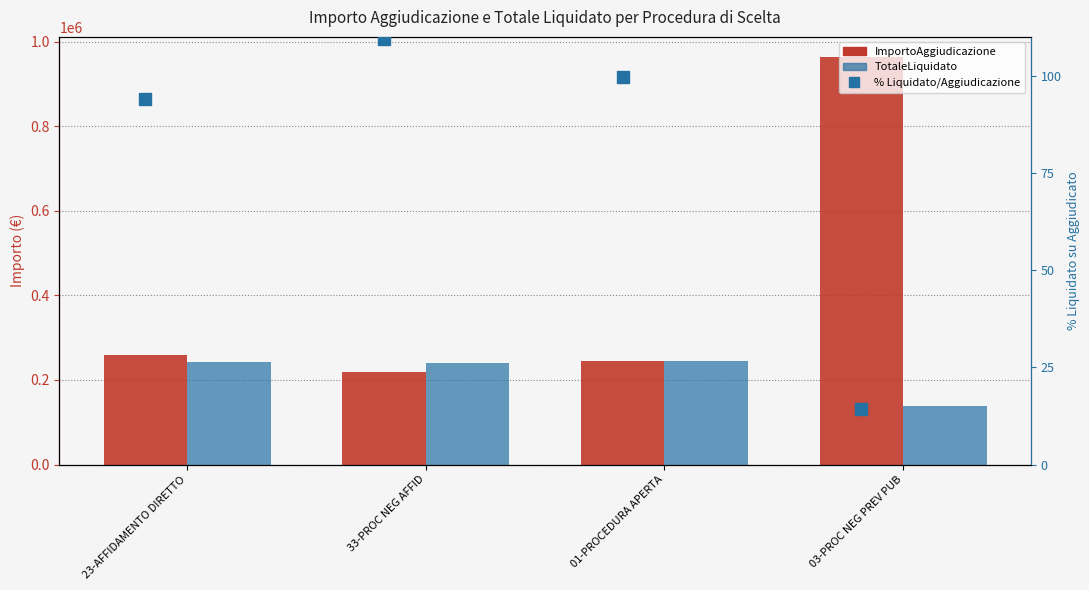

Read the ImportoAggiudicazione value at 01-PROCEDURA APERTA.

245412.1